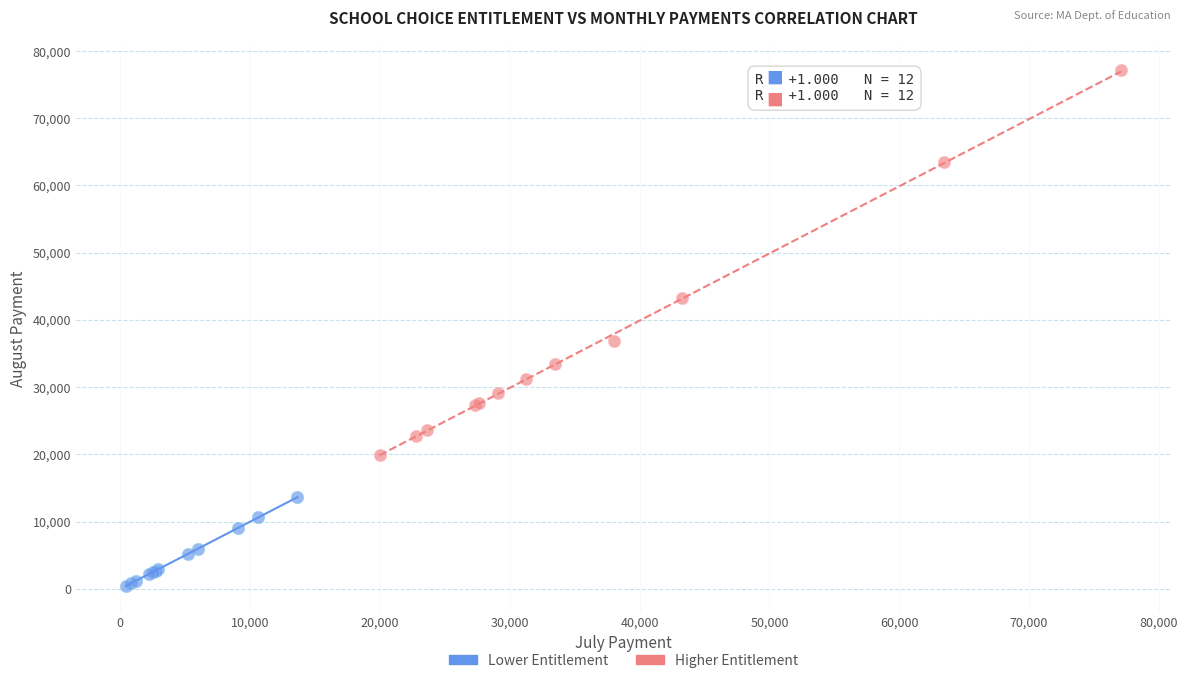

Which series contains the highest Y value?

Higher Entitlement